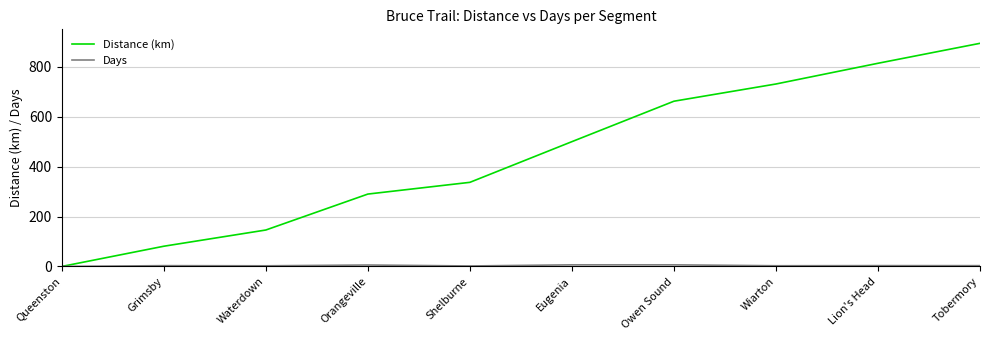

Does the chart have visible grid lines?

Yes